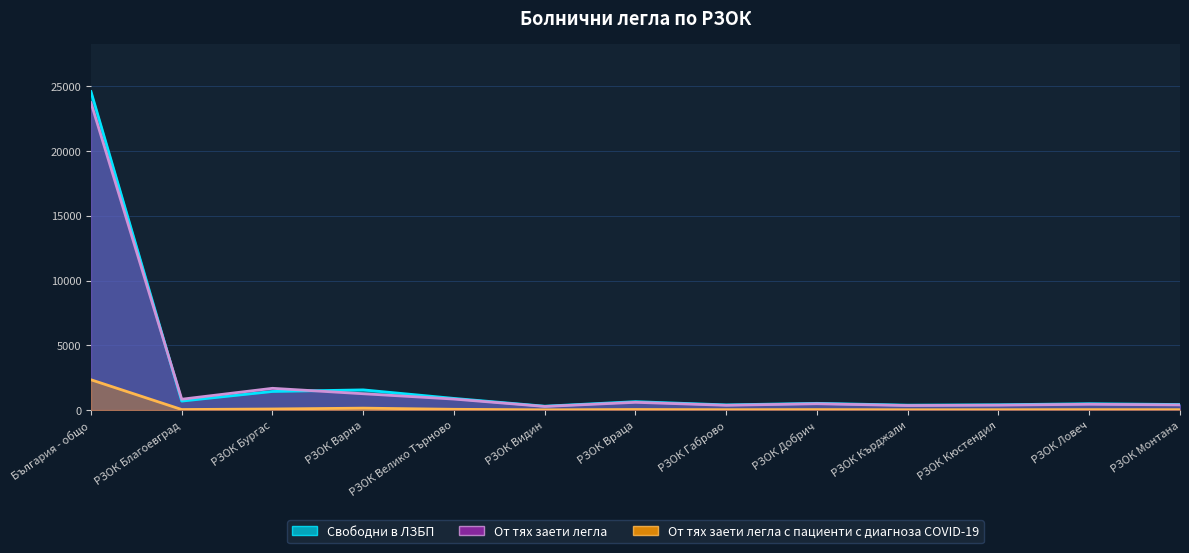

At which category is the sum across all series the highest?

България - общо